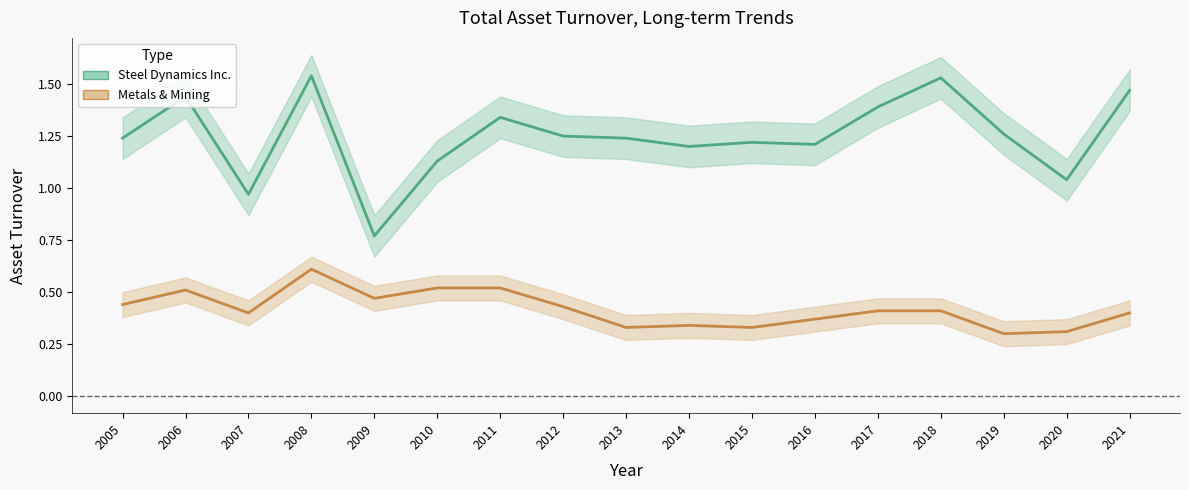

Rank the series at 2013 from lowest to highest value.

Metals & Mining, Steel Dynamics Inc.